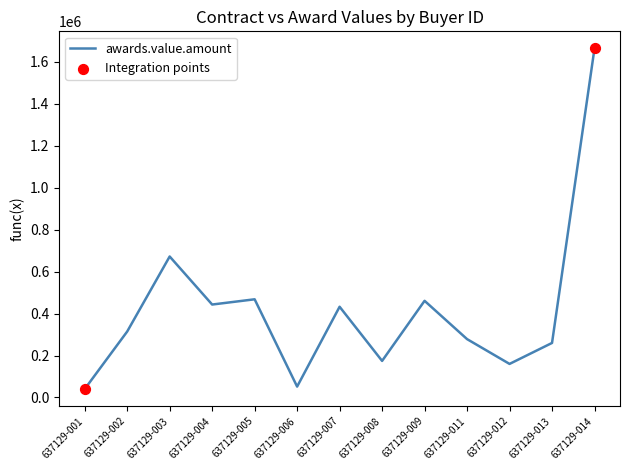

Which has a higher value, 637129-005 or 637129-012?

637129-005